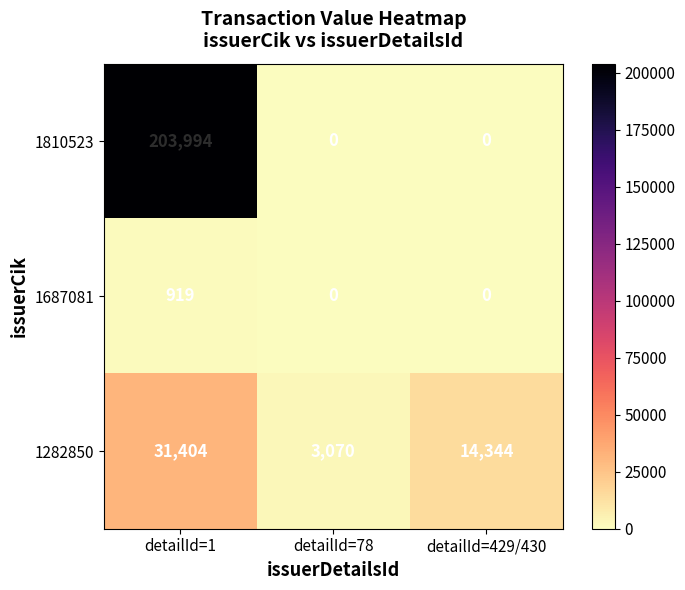

True or false: 1687081 has a value of 304 at detailId=78.

False